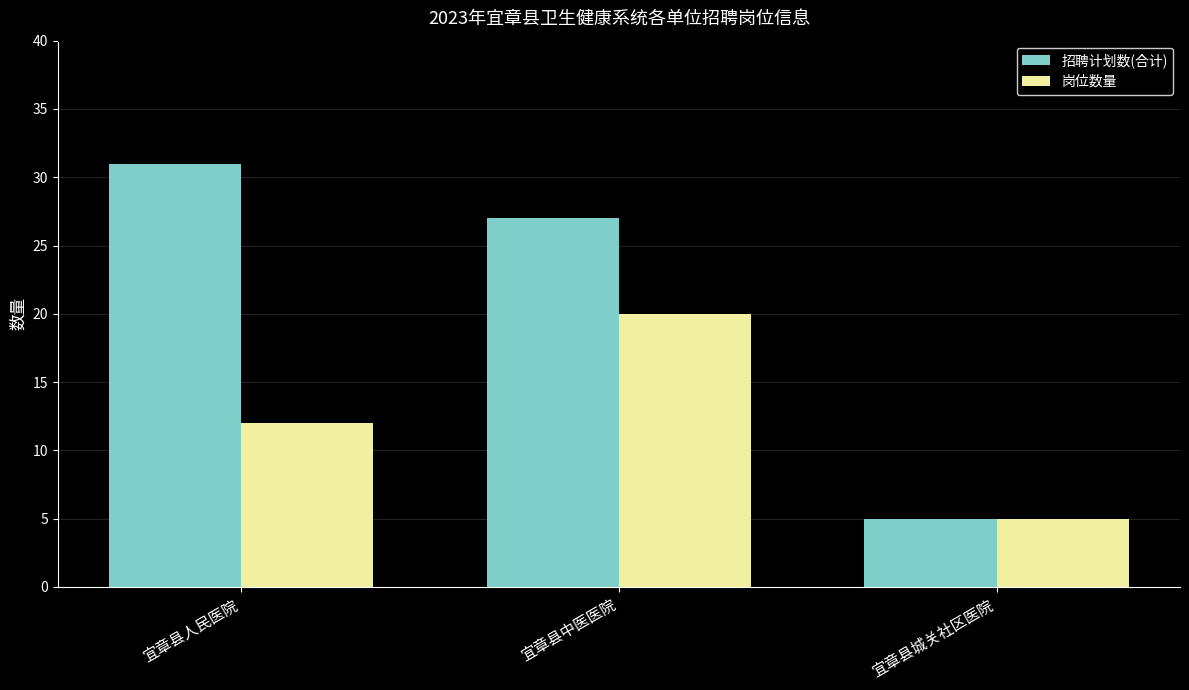

Rank the series by their maximum value, from highest to lowest.

招聘计划数(合计), 岗位数量